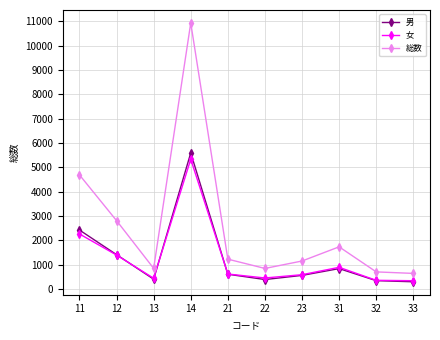

Which series has the largest range (max minus min)?

総数